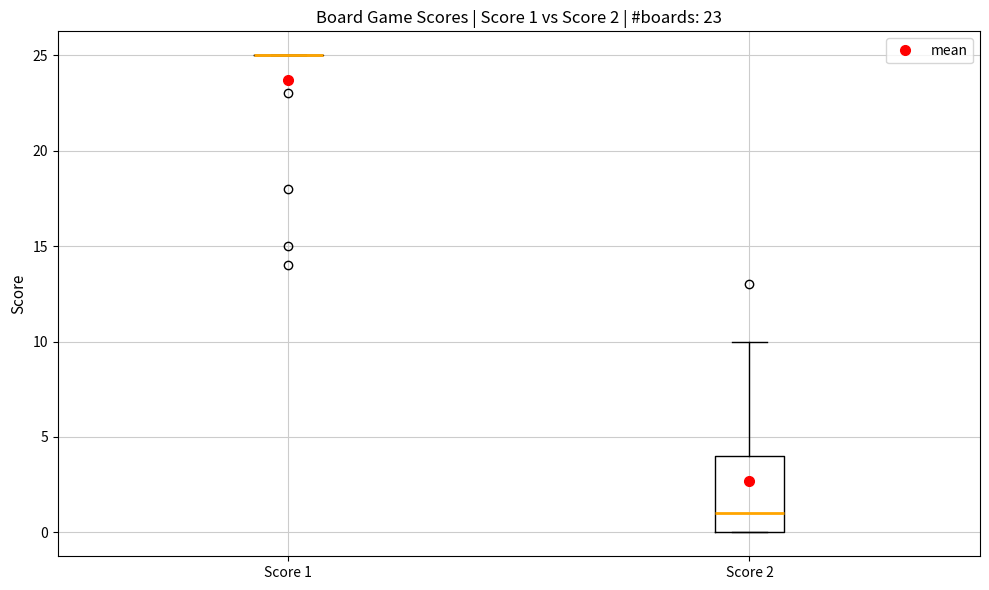

Comparing the boxes themselves (not the whiskers), which one is the tallest?

Score 2